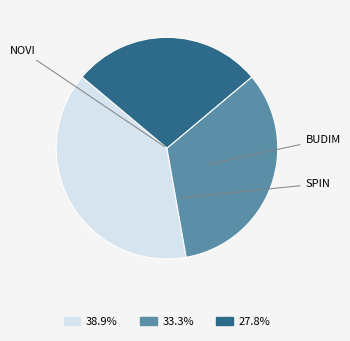

Is there any slice that represents more than half of the pie?

No